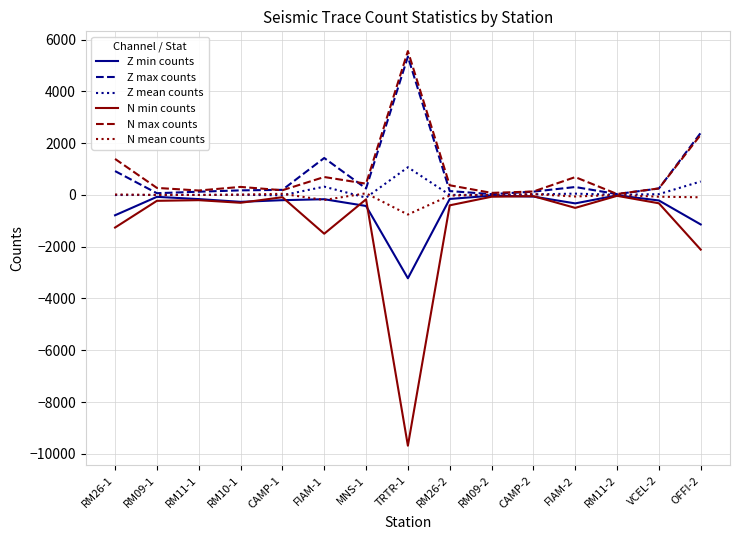

After their last crossing, which series has the higher values: Z mean counts or N mean counts?

Z mean counts